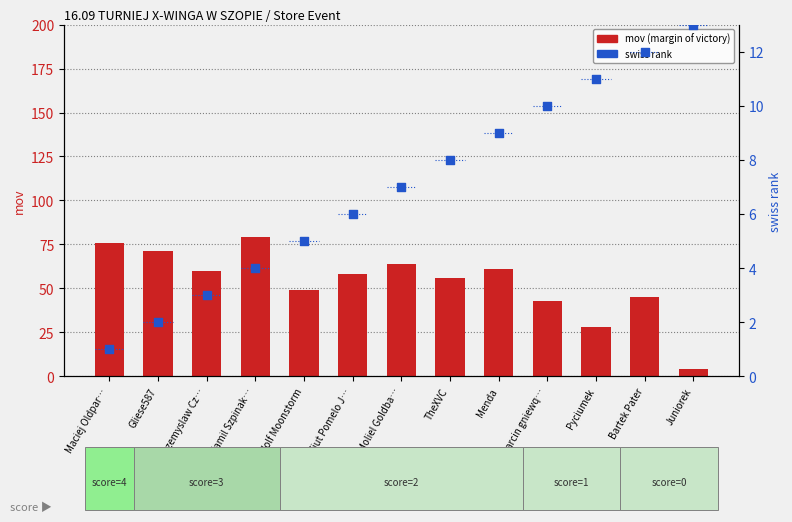

At how many categories does at least one series exceed 25?

12